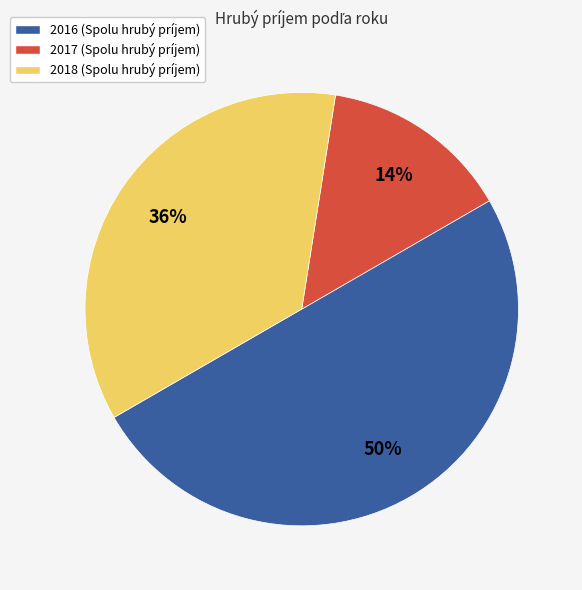

Combined, do 2018 (Spolu hrubý príjem) and 2016 (Spolu hrubý príjem) account for over 50%?

Yes